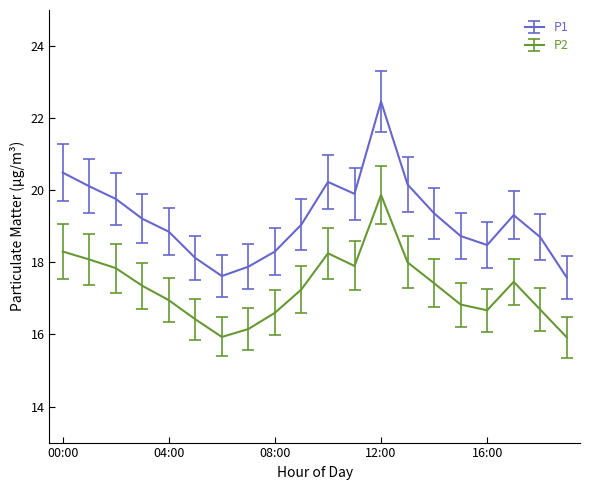

List the series in order of their peak value, highest first.

P1, P2